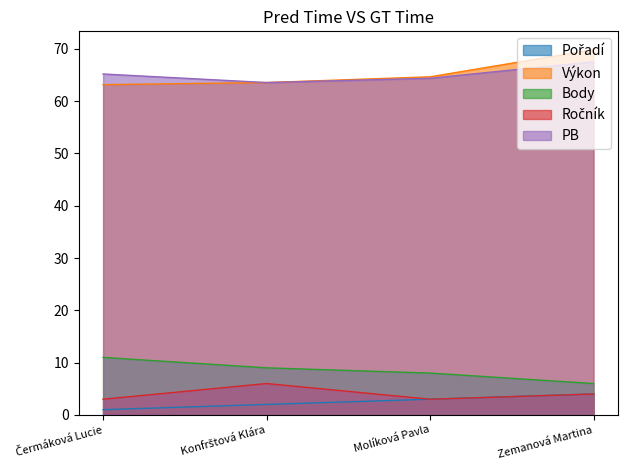

Where does the Výkon series first go above 64?

Molíková Pavla